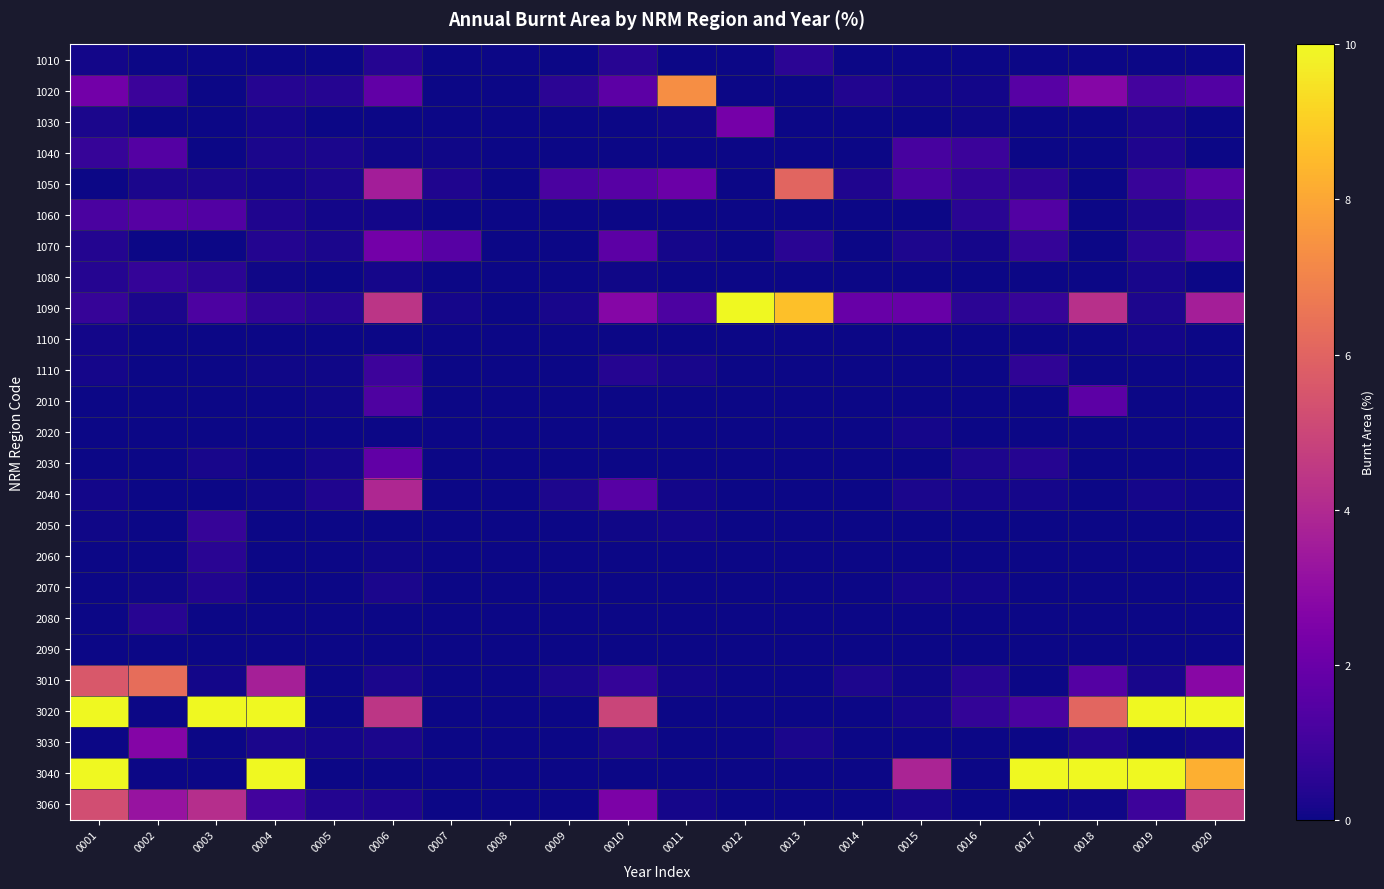

Which has a higher value, 0003 or 0001?

0001